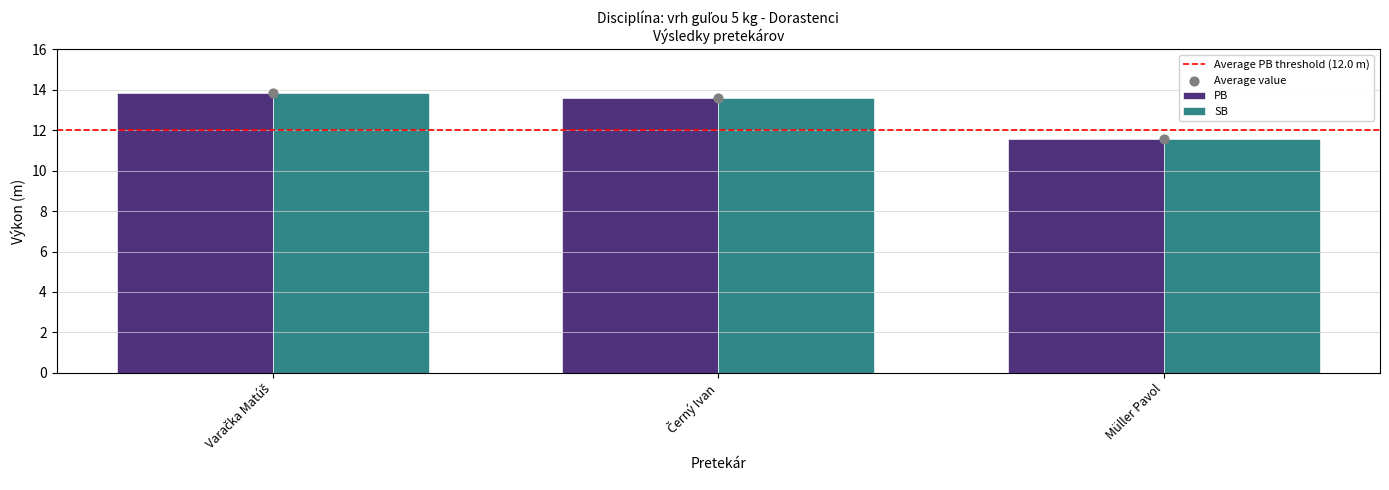

Which series contains the highest Y value?

PB